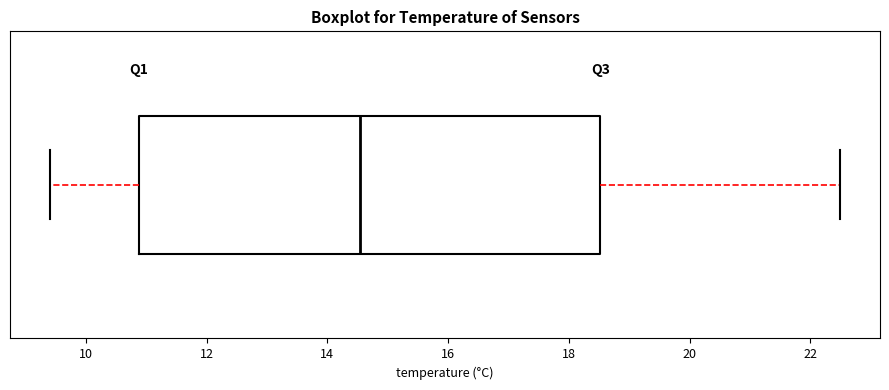

Read this box plot against the x-axis: the position of the median line, the range covered by the box, and the ends of both whiskers. The values are not printed on the chart, so give them approximately, as read against the axis.

median 14.6, box 10.8 to 18.6, whiskers 9.4 to 22.6